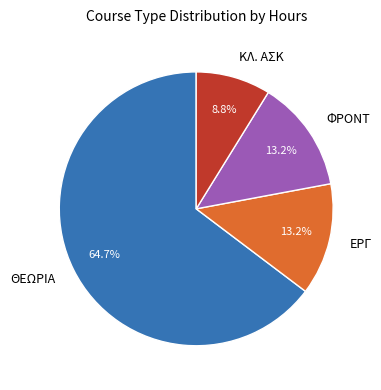

Which category has the biggest portion of the pie?

ΘΕΩΡΙΑ